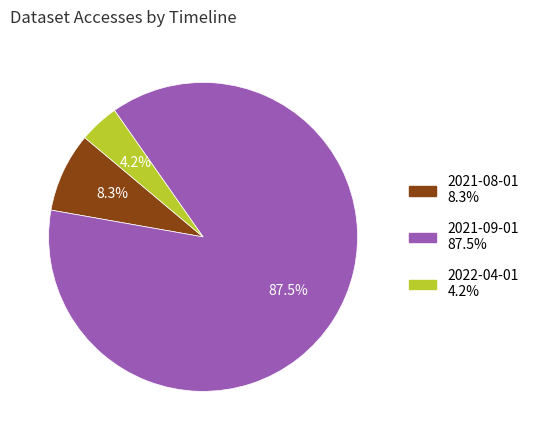

Which category has the smallest portion of the pie?

2022-04-01